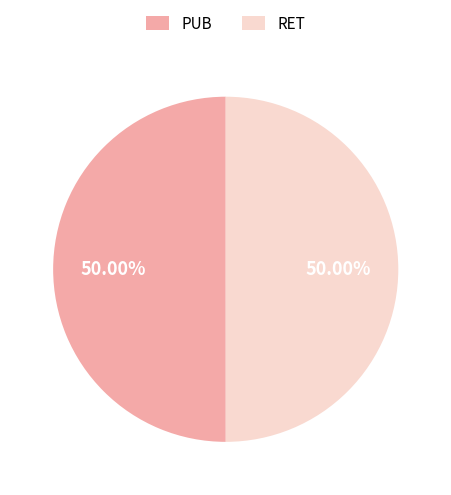

What is the ratio of the value at RET to the value at PUB?

1.0